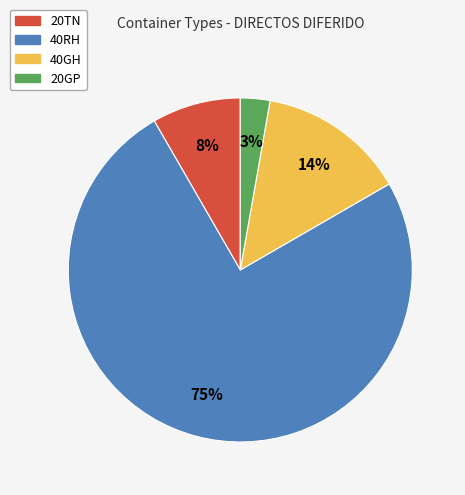

Combined, do 40RH and 20GP account for over 50%?

Yes